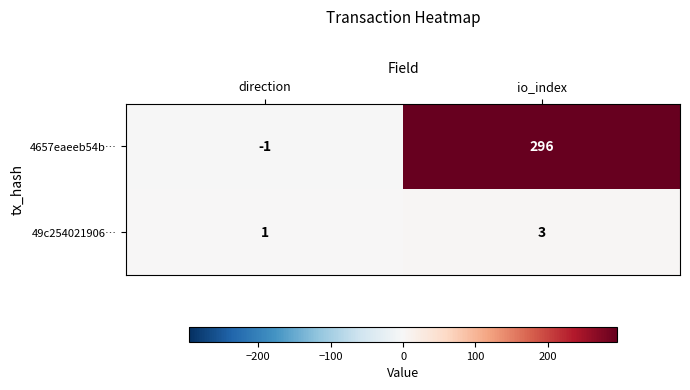

Rank the series by their maximum value, from highest to lowest.

4657eaeeb54b…, 49c254021906…